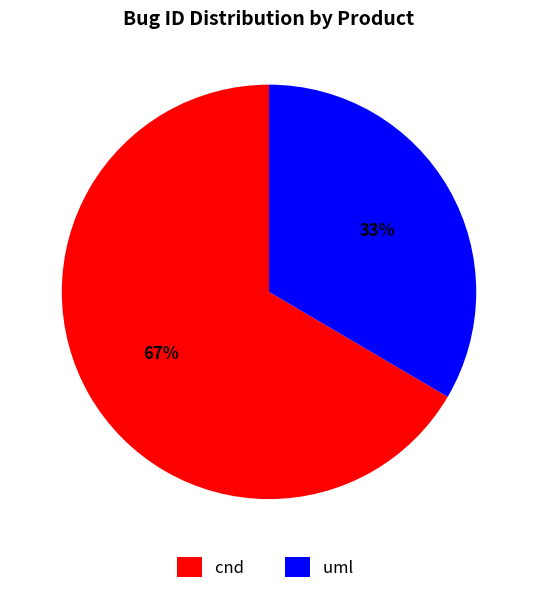

Does cnd account for over 50% of the chart?

Yes